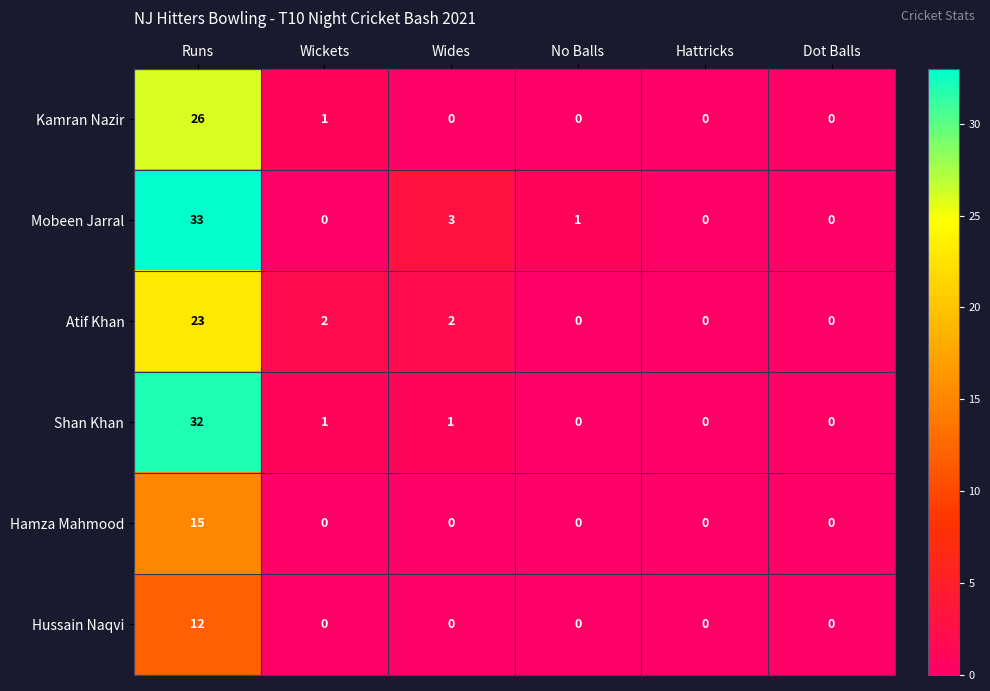

What is the maximum value shown in the chart?

33